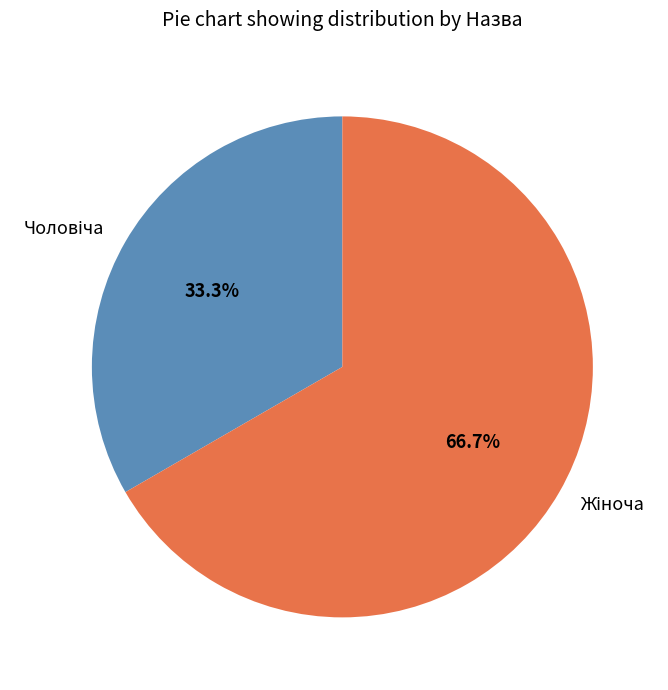

Is there any slice that represents more than half of the pie?

Yes